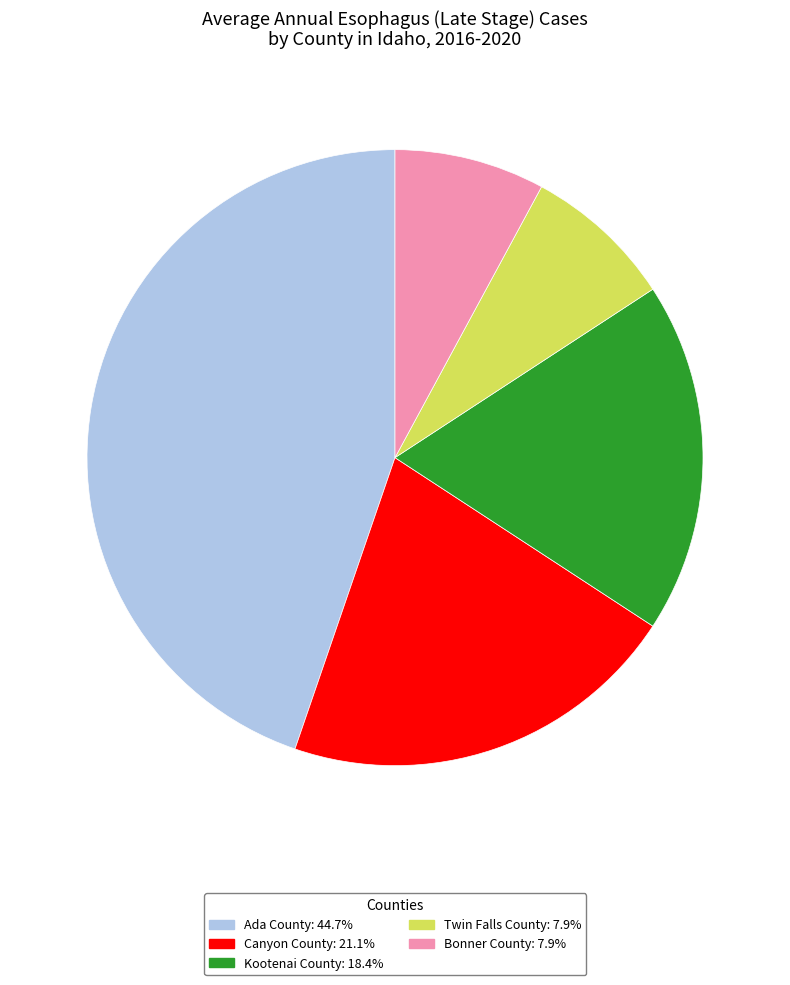

Combined, do Ada County: 44.7% and Kootenai County: 18.4% account for over 50%?

Yes